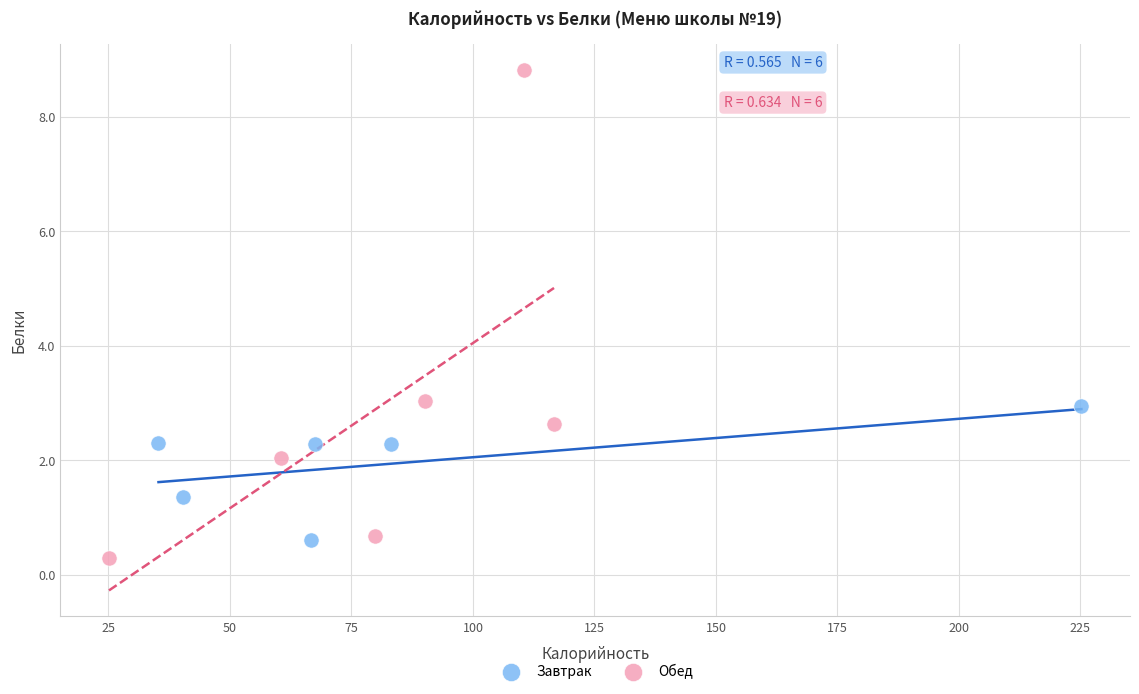

Which series reaches the minimum Y coordinate?

Обед